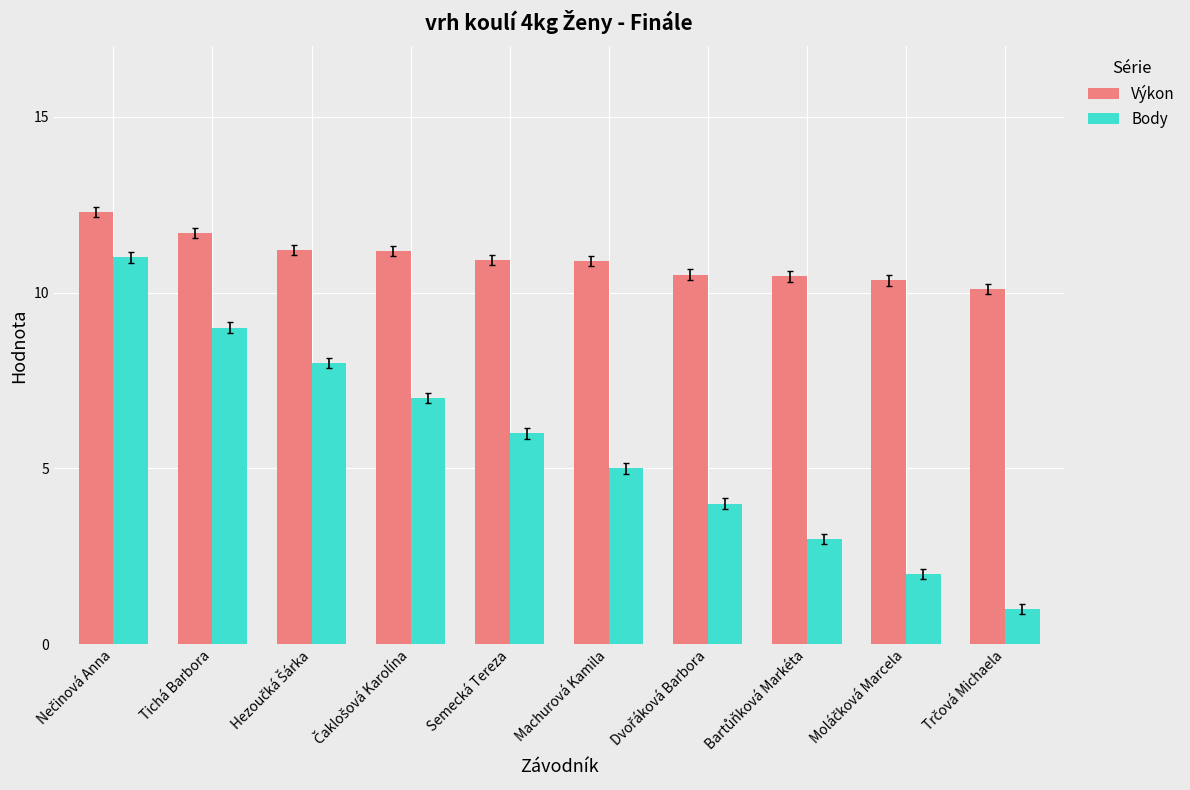

How many values in the Body series are below 6?

5